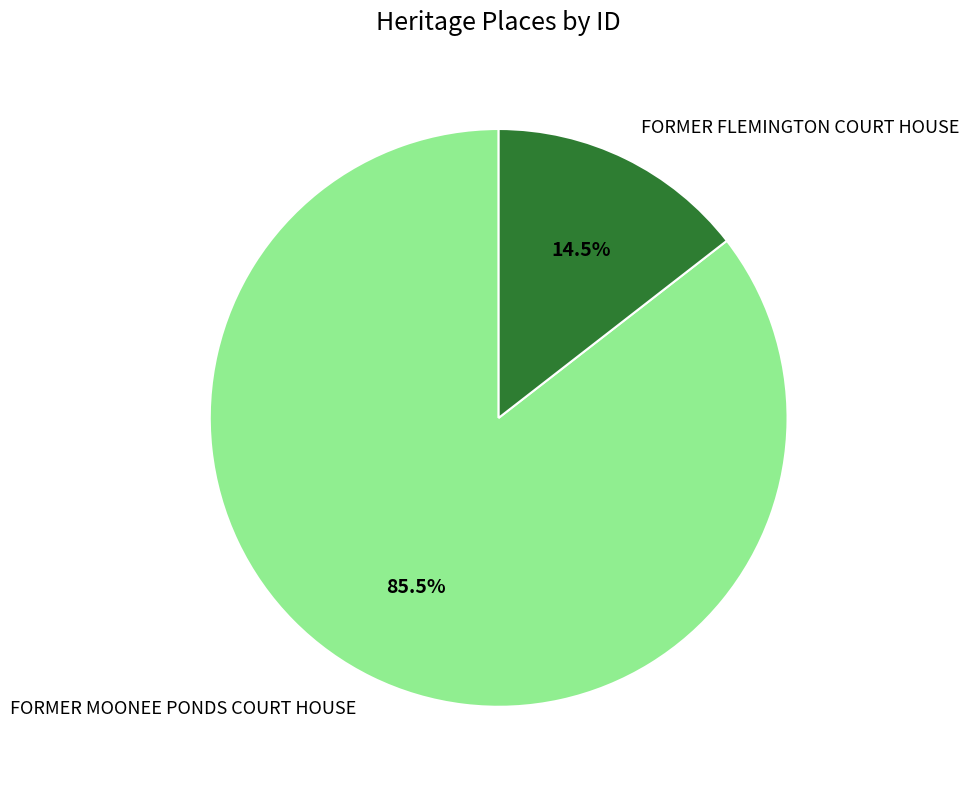

What is the majority slice?

FORMER MOONEE PONDS COURT HOUSE